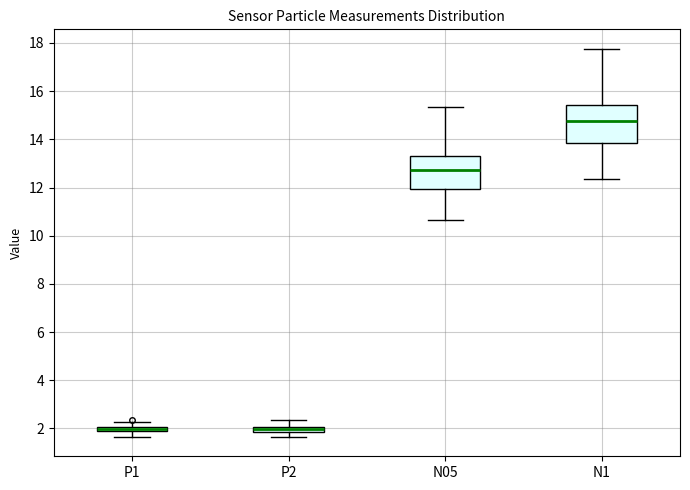

Where is the lower edge of the box for P2 on the y-axis? The values are not printed on the chart, so give them approximately, as read against the axis.

1.8